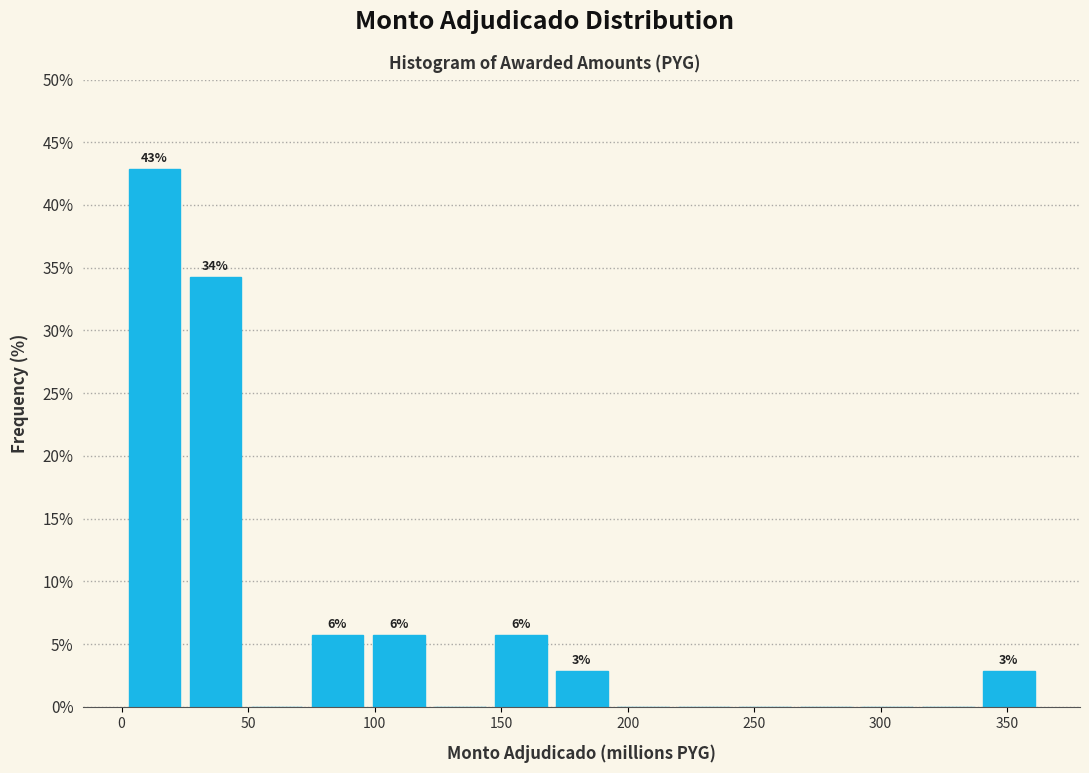

Which range on the x-axis has the tallest bar?

0 to 25